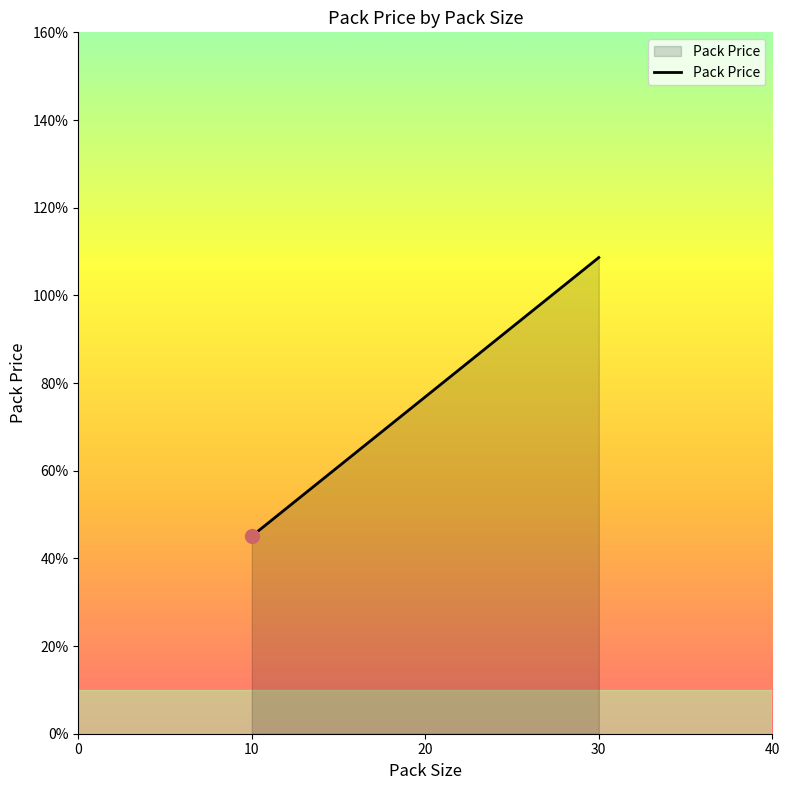

What is the minimum value shown in the chart?

45.1